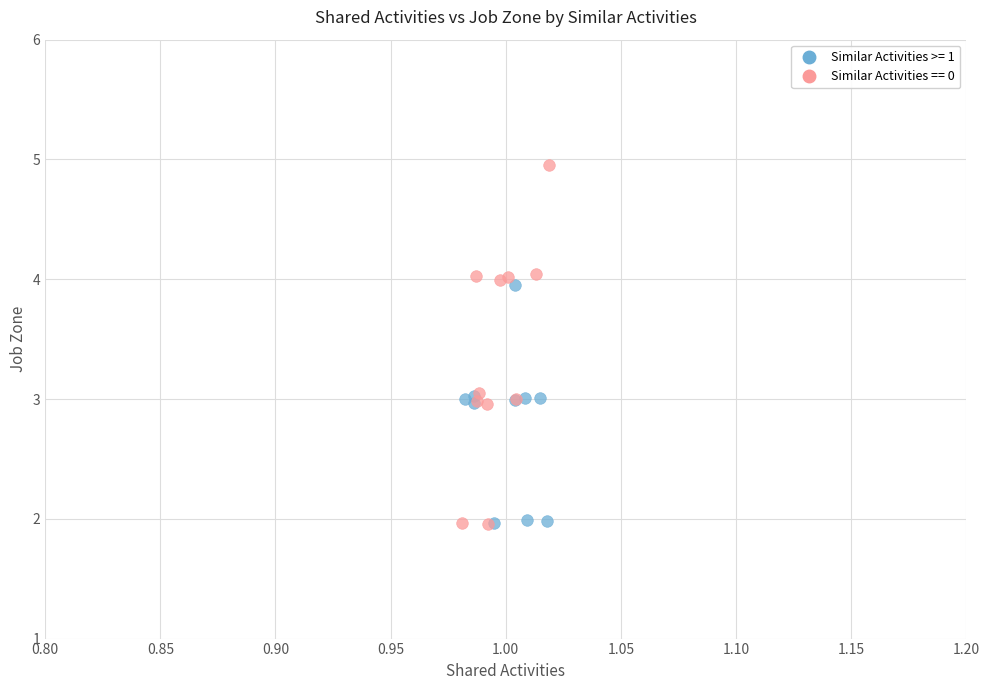

Which series contains the highest Y value?

Similar Activities == 0